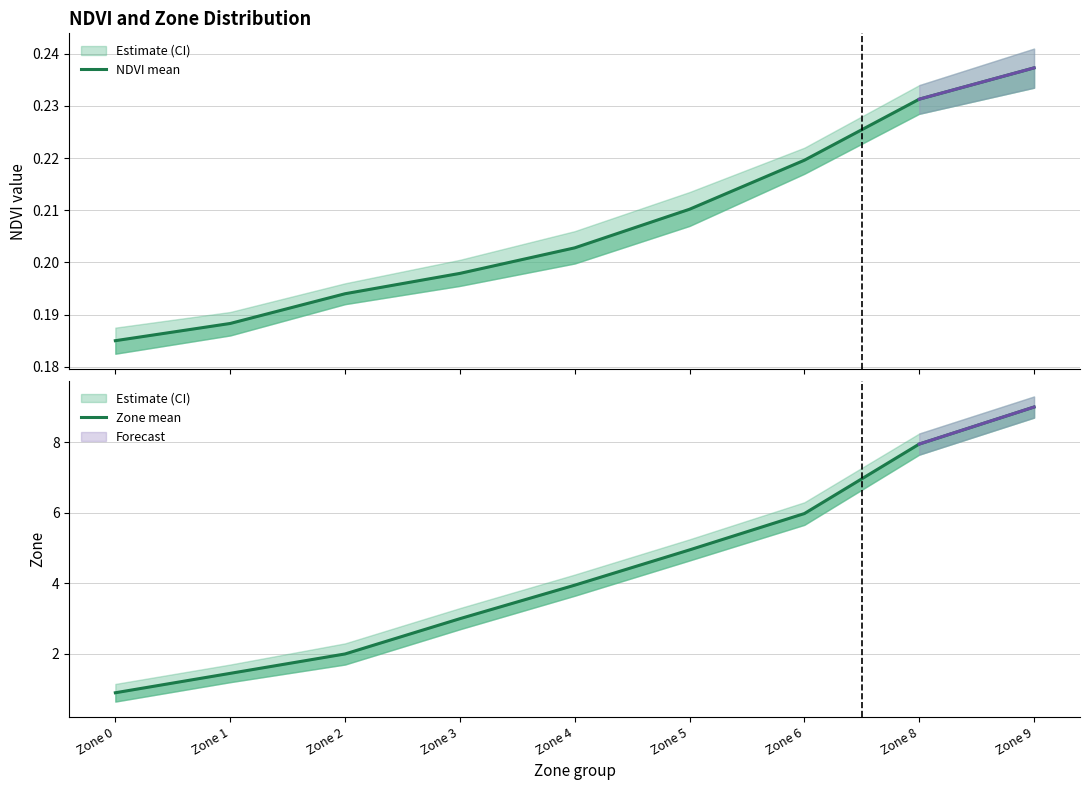

At how many categories does at least one series exceed 6?

2